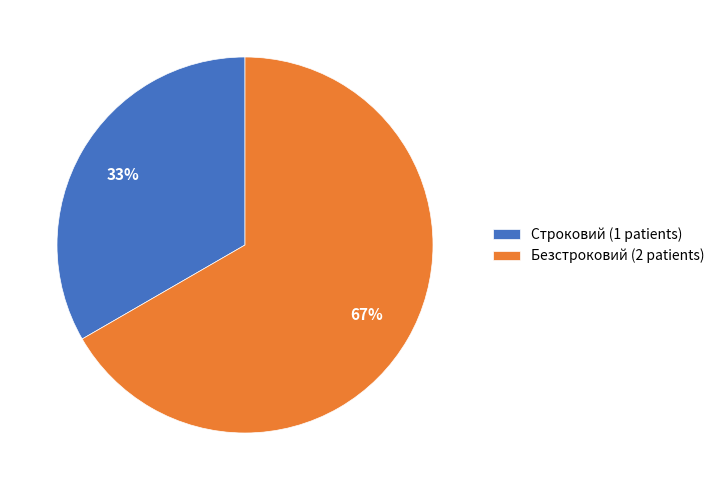

Which slice represents more than half of the pie?

Безстроковий